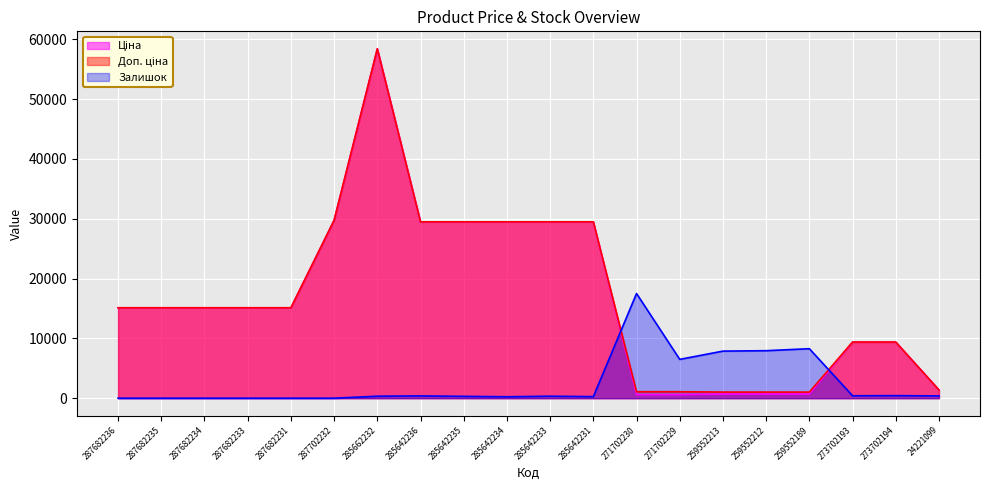

What is the label of the 10th point from the left?

285642234